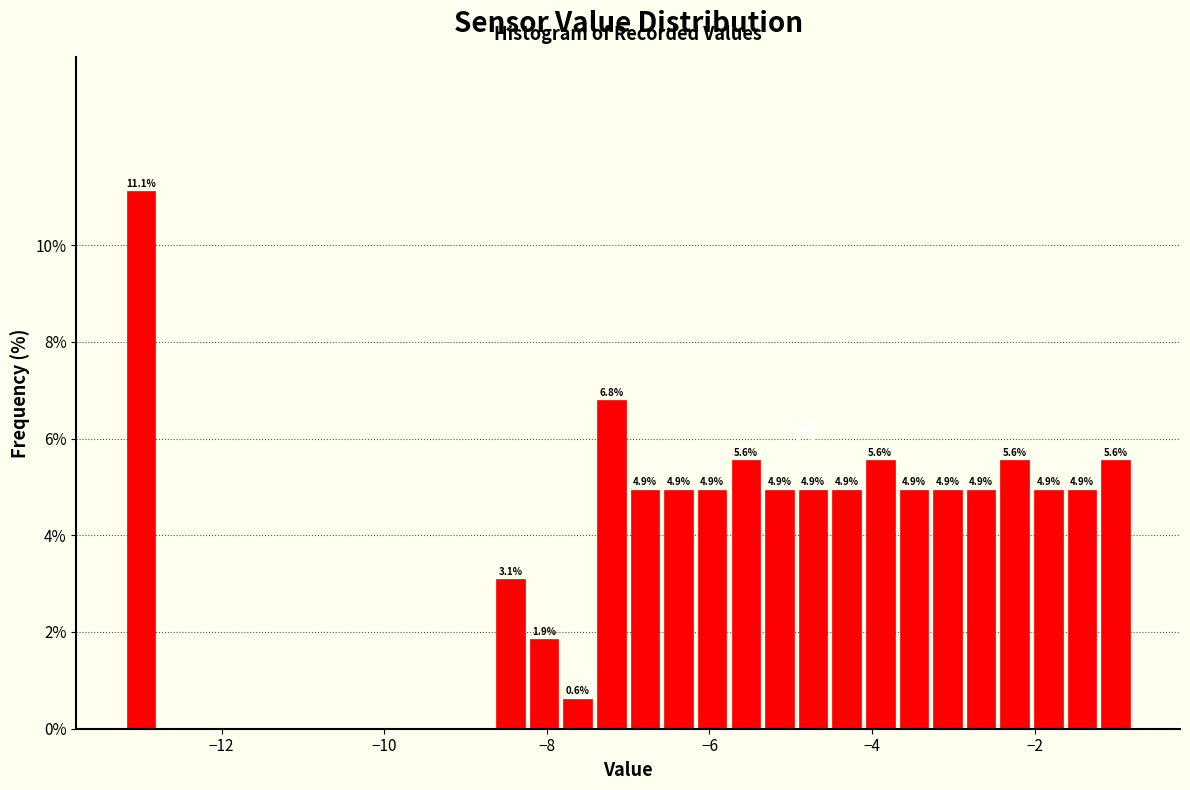

Around what value on the x-axis is the tallest bar? Give the approximate position of its centre, as read against the axis.

-13.0